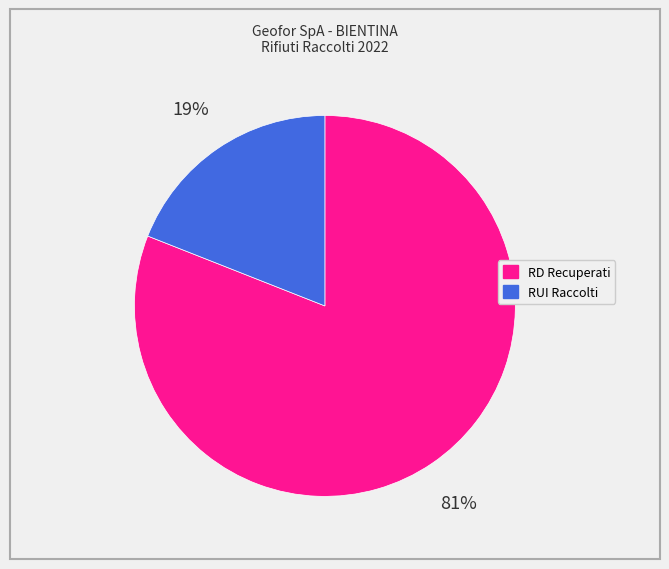

Does any single category account for the majority?

Yes